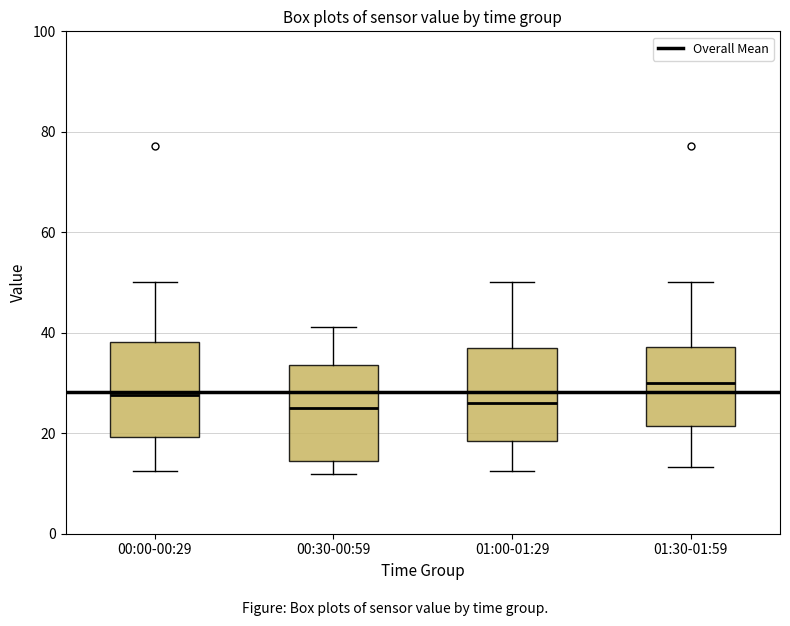

Reading left to right, read every box against the y-axis: the position of its median line, the range the box covers, and the ends of its whiskers. The values are not printed on the chart, so give them approximately, as read against the axis.

00:00-00:29: median 28, box 20 to 38, whiskers 12 to 50
00:30-00:59: median 26, box 14 to 34, whiskers 12 to 42
01:00-01:29: median 26, box 18 to 36, whiskers 12 to 50
01:30-01:59: median 30, box 22 to 38, whiskers 14 to 50